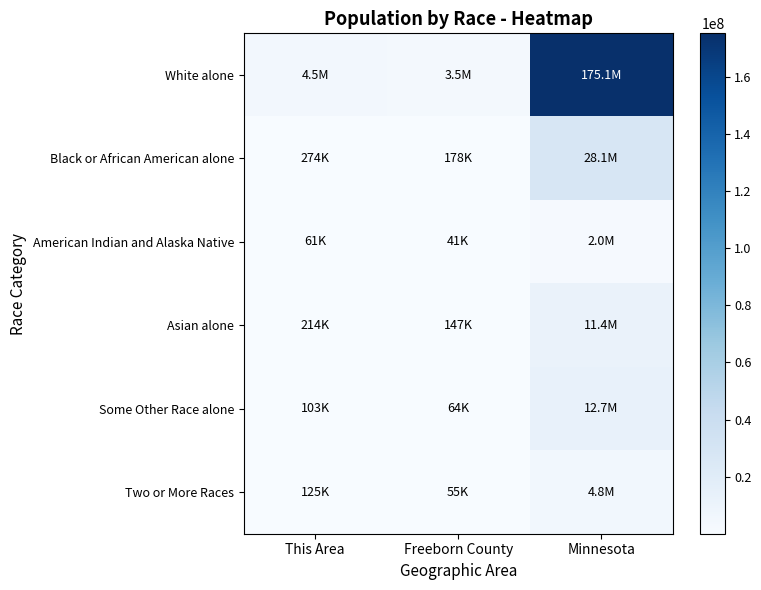

Reading left to right, list all the values displayed in this chart.

White alone: This Area=4524062	Freeborn County=3534151	Minnesota=175134916
Black or African American alone: This Area=274412	Freeborn County=177707	Minnesota=28088003
American Indian and Alaska Native: This Area=60916	Freeborn County=40846	Minnesota=2043876
Asian alone: This Area=214234	Freeborn County=146776	Minnesota=11422616
Some Other Race alone: This Area=103000	Freeborn County=64188	Minnesota=12651574
Two or More Races: This Area=125145	Freeborn County=54684	Minnesota=4840677